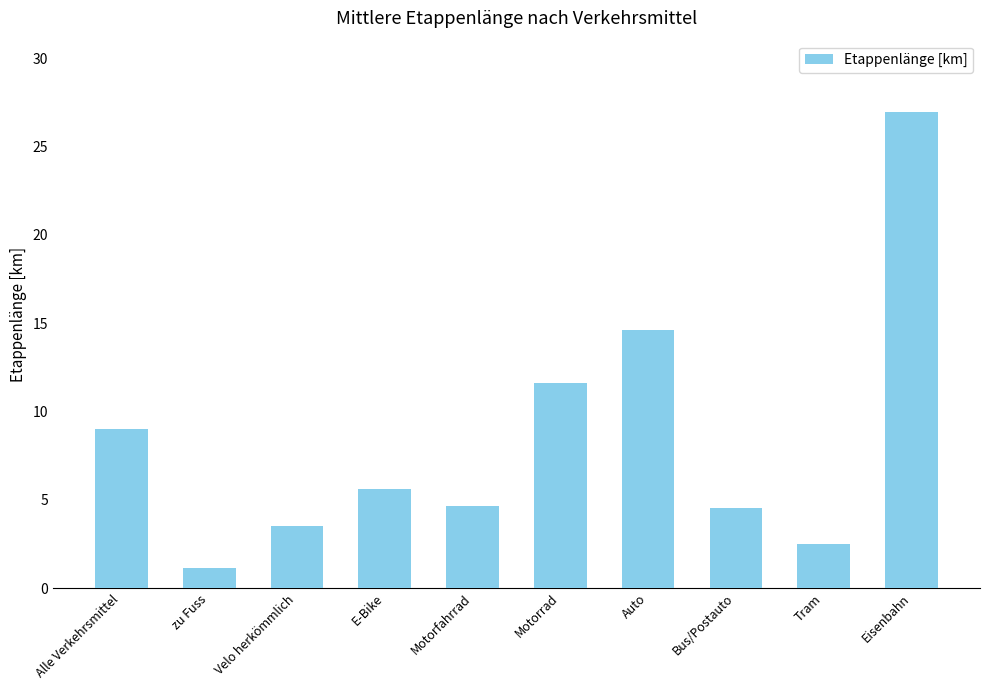

What is the smallest value displayed?

1.2